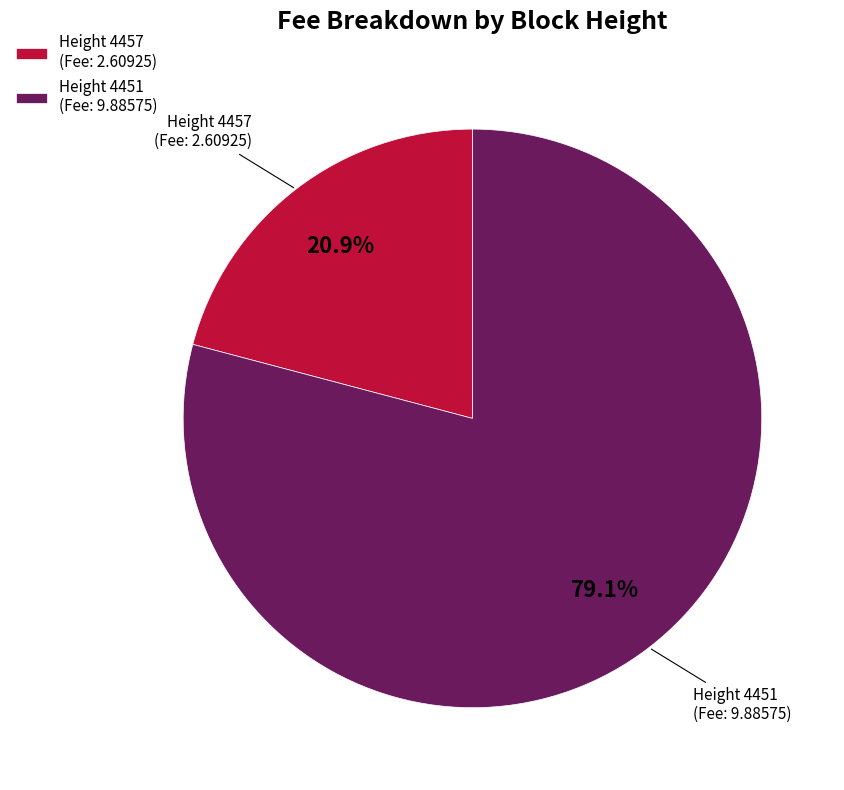

What is the ratio of the value at Height 4451 to the value at Height 4457?

3.8